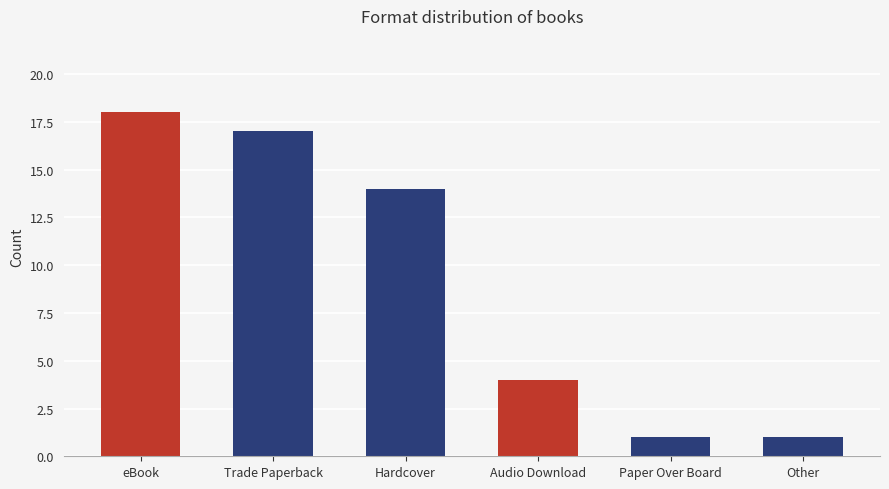

Reading right to left, transcribe all the data shown in this chart.

Other=1	Paper Over Board=1	Audio Download=4	Hardcover=14	Trade Paperback=17	eBook=18